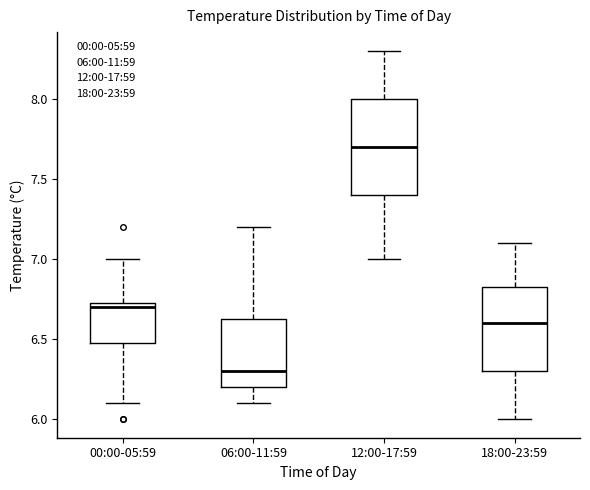

Reading left to right, read every box against the y-axis: the position of its median line, the range the box covers, and the ends of its whiskers. The values are not printed on the chart, so give them approximately, as read against the axis.

00:00-05:59: median 6.70, box 6.50 to 6.75, whiskers 6.10 to 7.00
06:00-11:59: median 6.30, box 6.20 to 6.65, whiskers 6.10 to 7.20
12:00-17:59: median 7.70, box 7.40 to 8.00, whiskers 7.00 to 8.30
18:00-23:59: median 6.60, box 6.30 to 6.85, whiskers 6.00 to 7.10